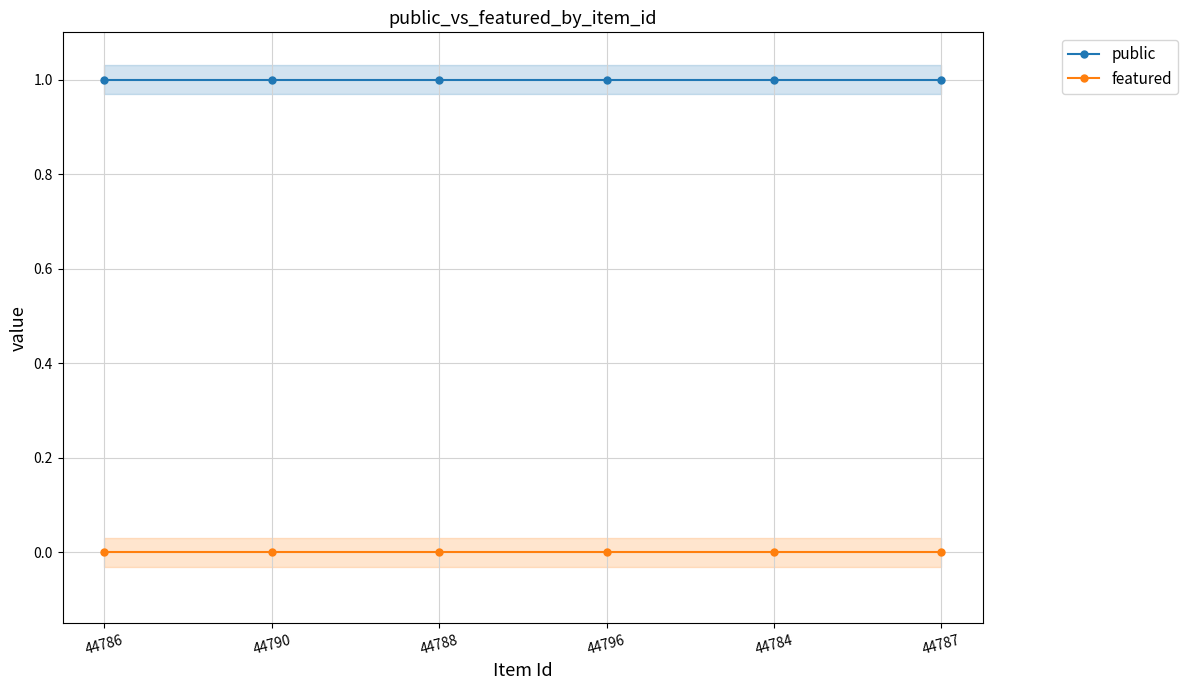

What is the sum of all public values?

6